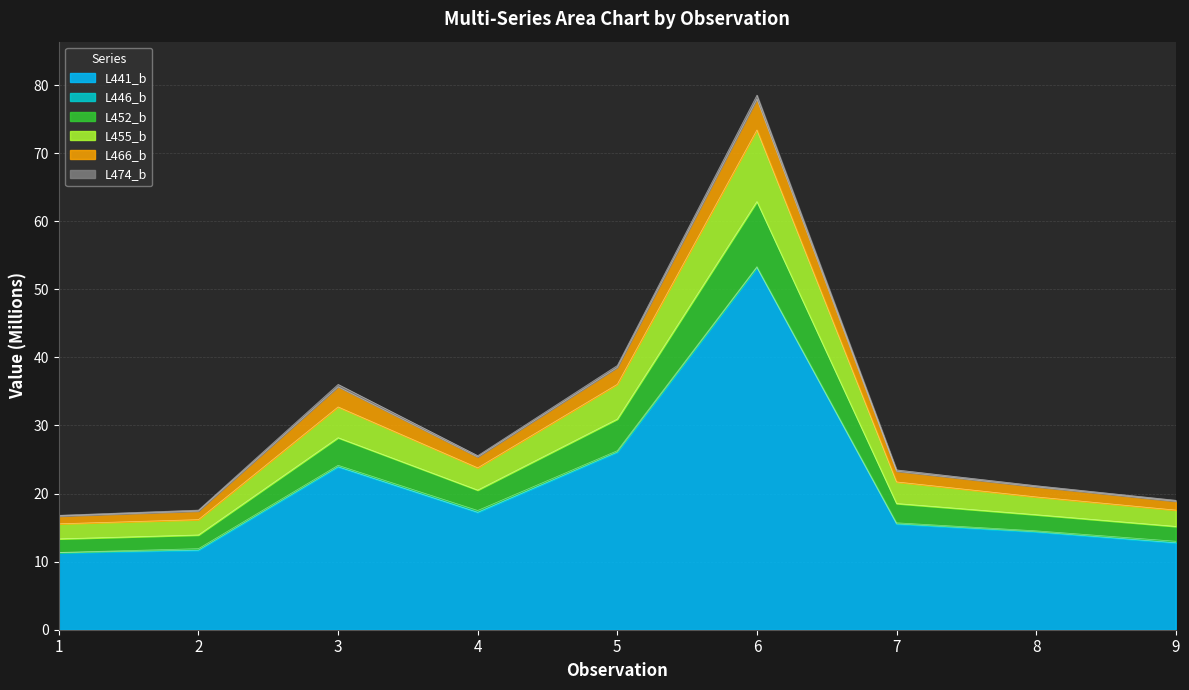

At which category is the sum across all series the highest?

6